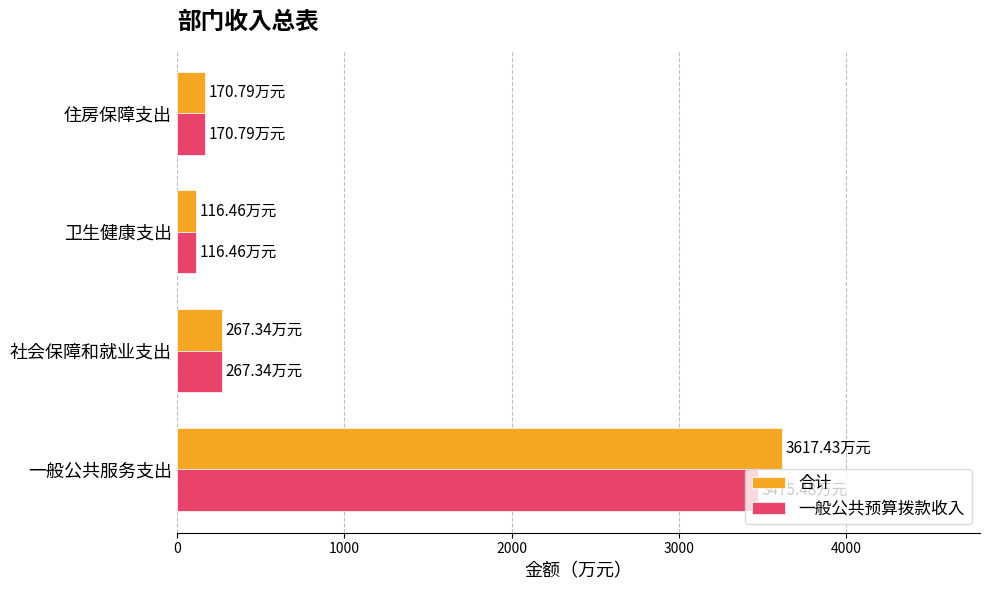

How many values in the 合计 series exceed 267?

2